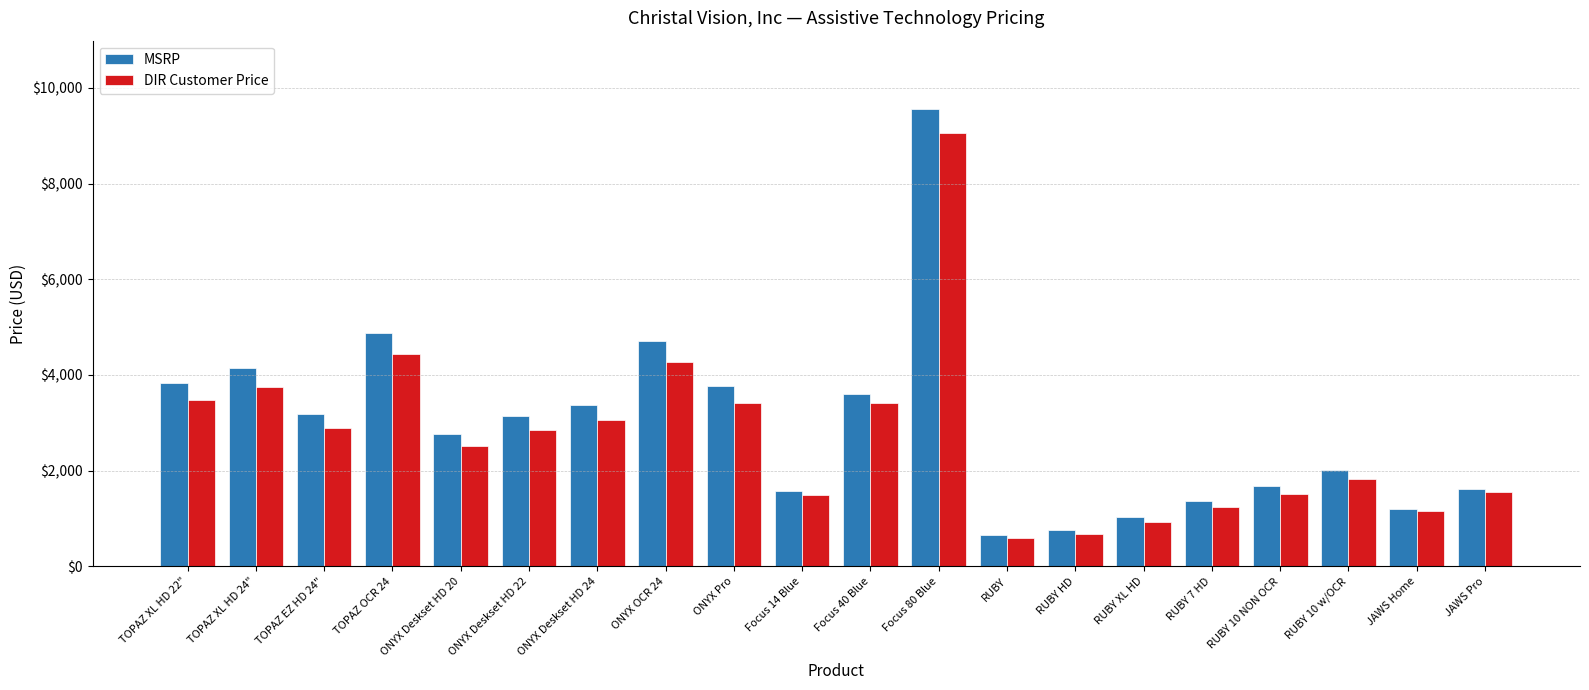

What is the difference between the highest and lowest values at RUBY 10 w/OCR?

187.9